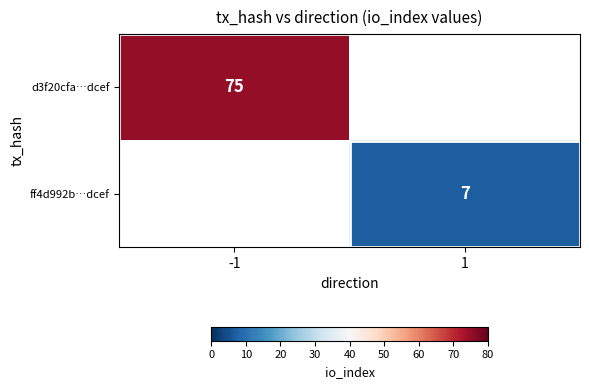

Is it true that d3f20cfa…dcef equals 133.6 at -1?

False